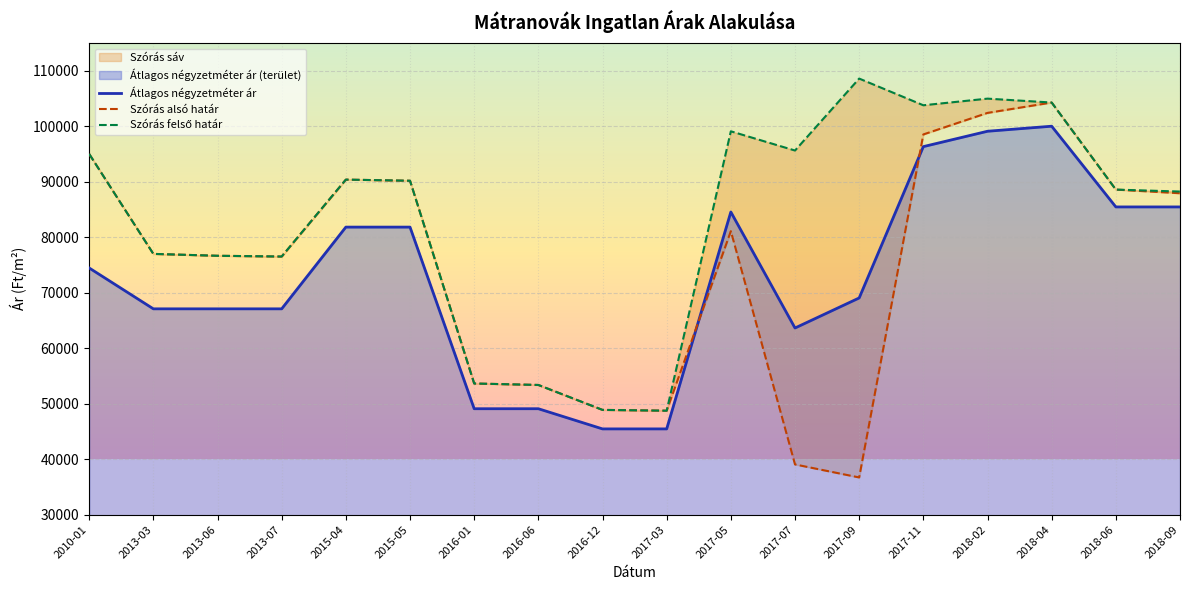

Reading left to right, extract all data points from this chart.

Átlagos négyzetméter ár: 2010-01=74454	2013-03=67090	2013-06=67090	2013-07=67090	2015-04=81818	2015-05=81818	2016-01=49090	2016-06=49090	2016-12=45454	2017-03=45454	2017-05=84545	2017-07=63636	2017-09=69050	2017-11=96322	2018-02=99090	2018-04=100000	2018-06=85454	2018-09=85454
Szórás alsó határ: 2010-01=95000	2013-03=76990	2013-06=76652	2013-07=76514	2015-04=90376	2015-05=90173	2016-01=53635	2016-06=53372	2016-12=48878	2017-03=48736	2017-05=81082	2017-07=39050	2017-09=36705	2017-11=98517	2018-02=102396	2018-04=104265	2018-06=88577	2018-09=87918
Szórás felső határ: 2010-01=95000	2013-03=76990	2013-06=76652	2013-07=76514	2015-04=90376	2015-05=90173	2016-01=53635	2016-06=53372	2016-12=48878	2017-03=48736	2017-05=99082	2017-07=95618	2017-09=108585	2017-11=103773	2018-02=104968	2018-04=104265	2018-06=88577	2018-09=88225